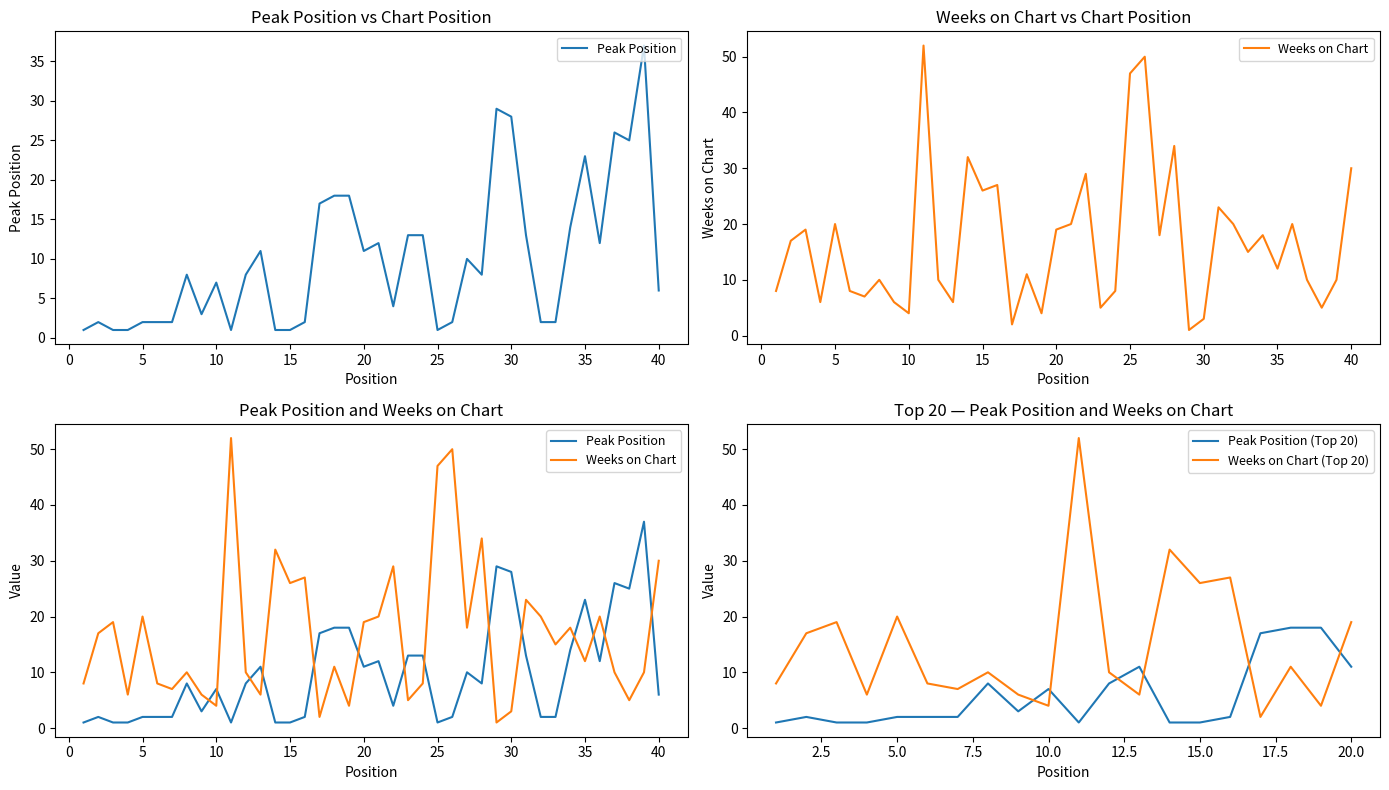

At which category does the chart reach its minimum across all series?

1